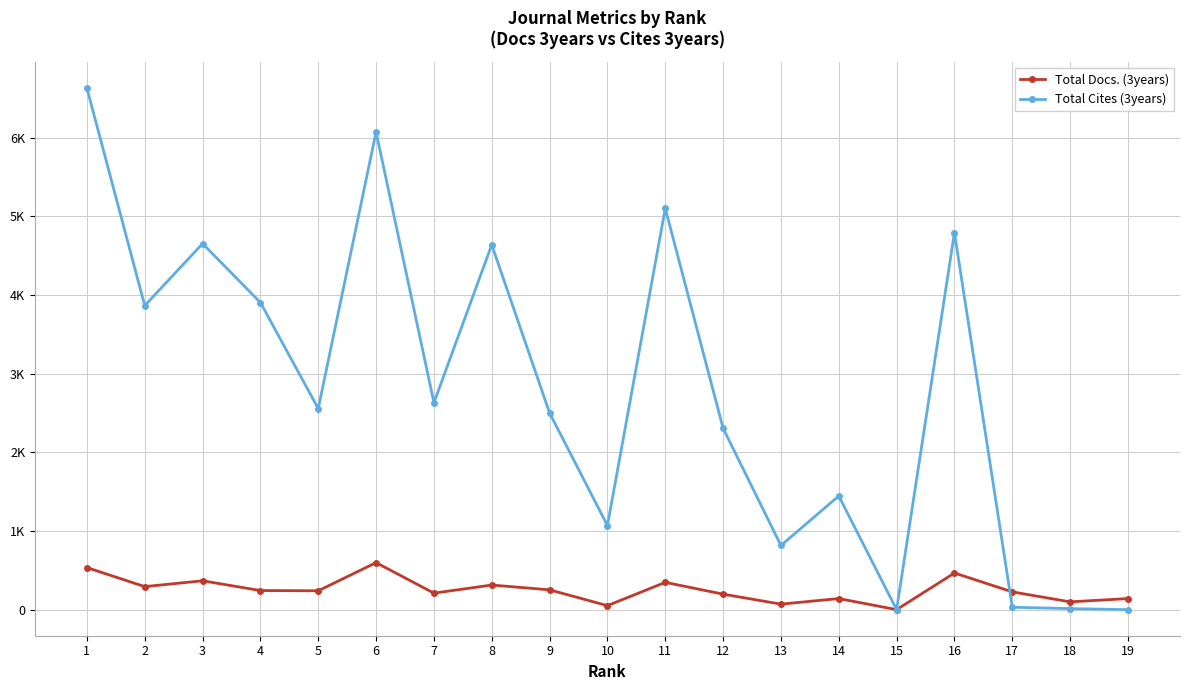

Reading left to right, transcribe all the data shown in this chart.

Total Docs. (3years): 1=535	2=293	3=367	4=243	5=240	6=598	7=210	8=313	9=252	10=51	11=347	12=197	13=70	14=141	15=0	16=466	17=226	18=99	19=141
Total Cites (3years): 1=6632	2=3866	3=4655	4=3906	5=2557	6=6075	7=2632	8=4640	9=2501	10=1070	11=5103	12=2306	13=816	14=1446	15=0	16=4795	17=31	18=13	19=0